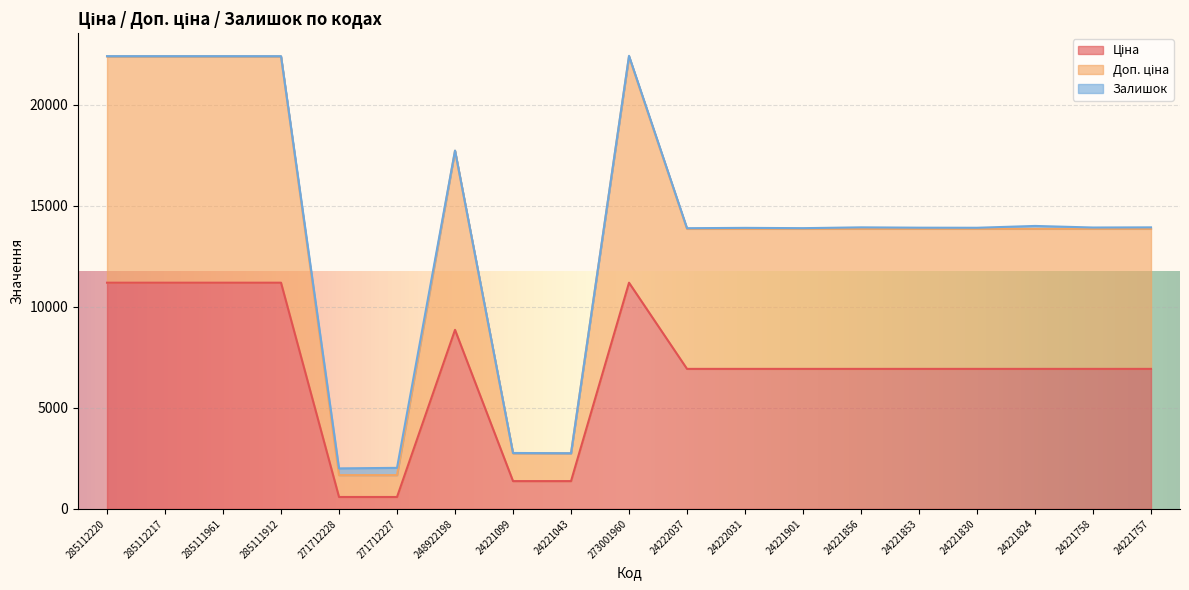

Between 24222037 and 24221824, which series saw the biggest shift?

Доп. ціна